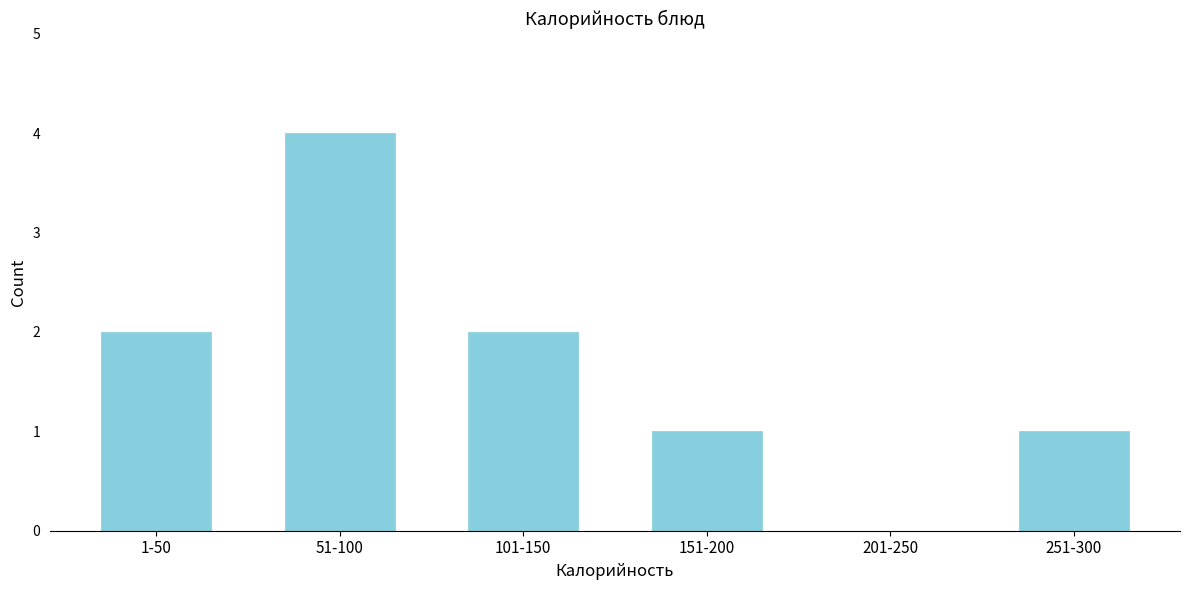

Reading left to right, what are all the values shown in this chart?

1-50=2	51-100=4	101-150=2	151-200=1	201-250=0	251-300=1